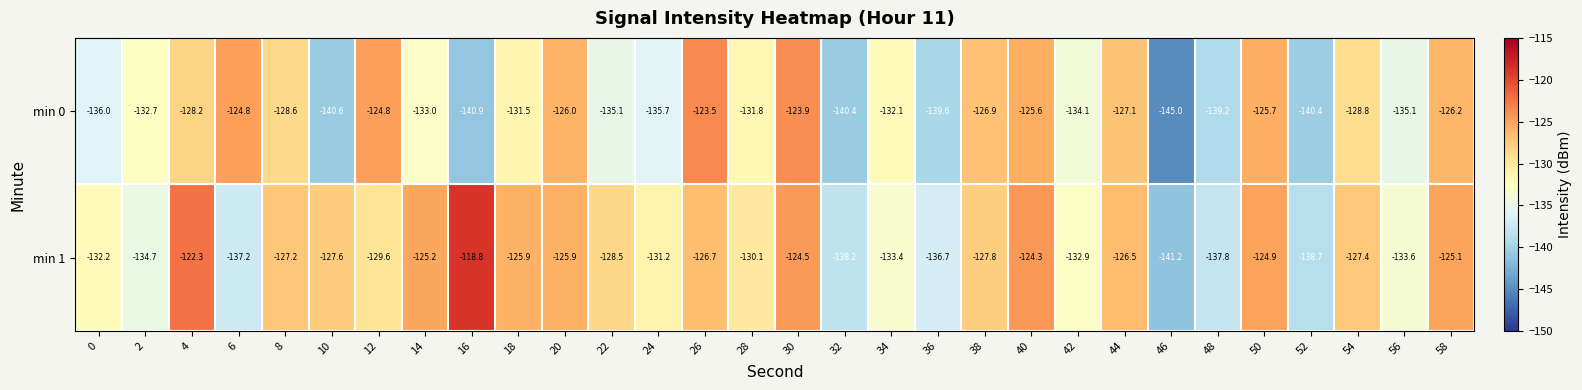

At which category does the chart reach its minimum across all series?

46